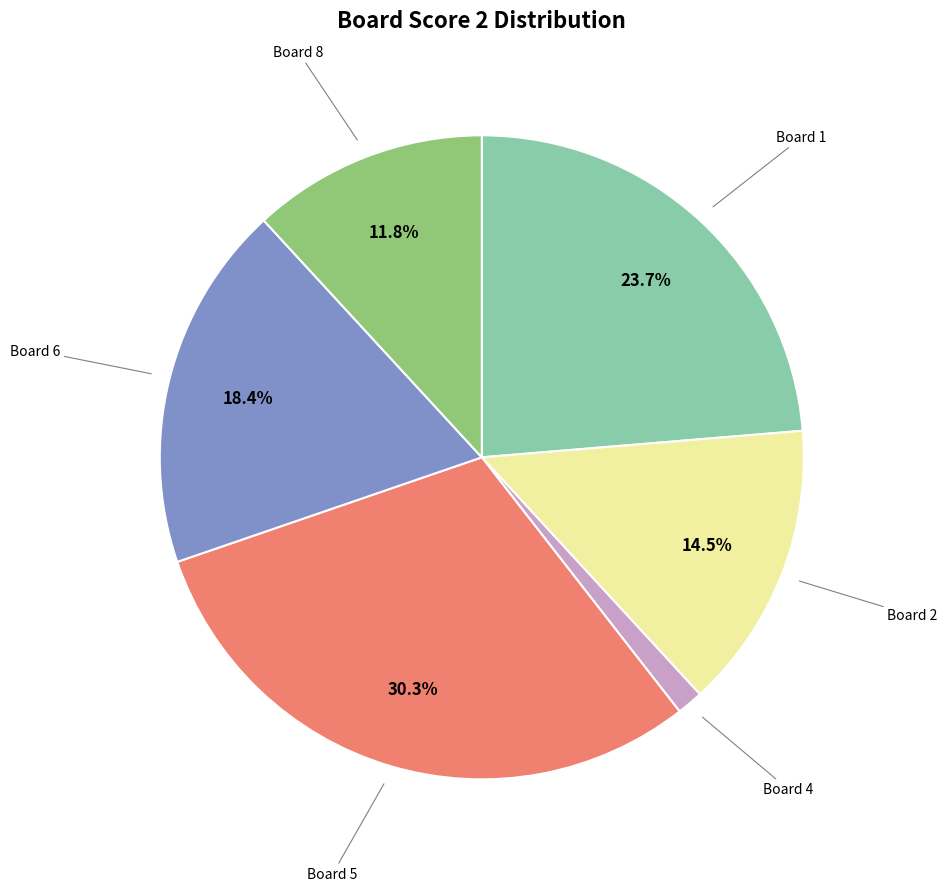

Does any single category account for the majority?

No